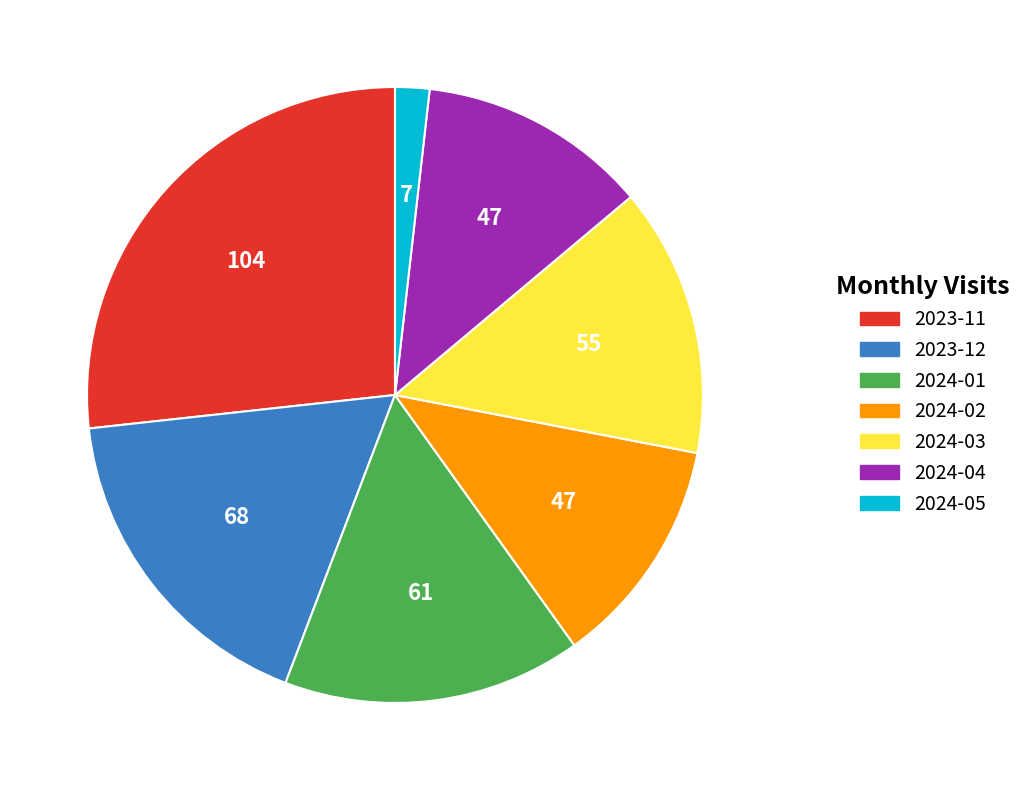

Between 2024-05 and 2023-12, which is larger?

2023-12